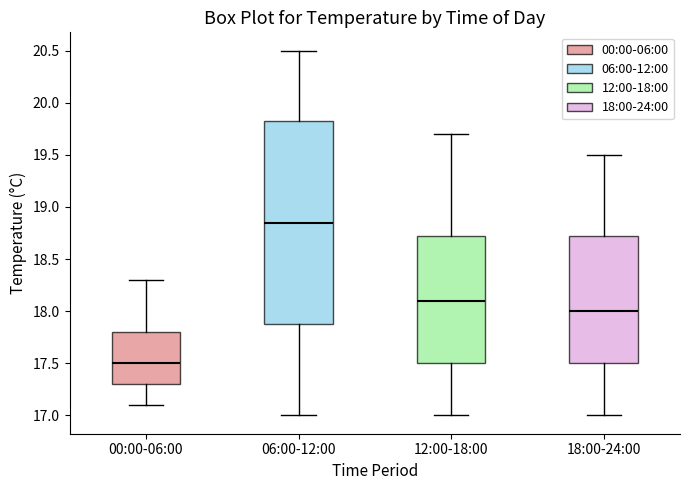

Which box has the lowest median line?

00:00-06:00